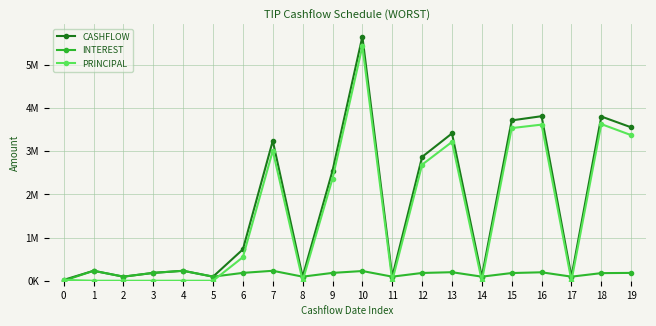

True or false: PRINCIPAL has a value of 7976.2 at 0.

False